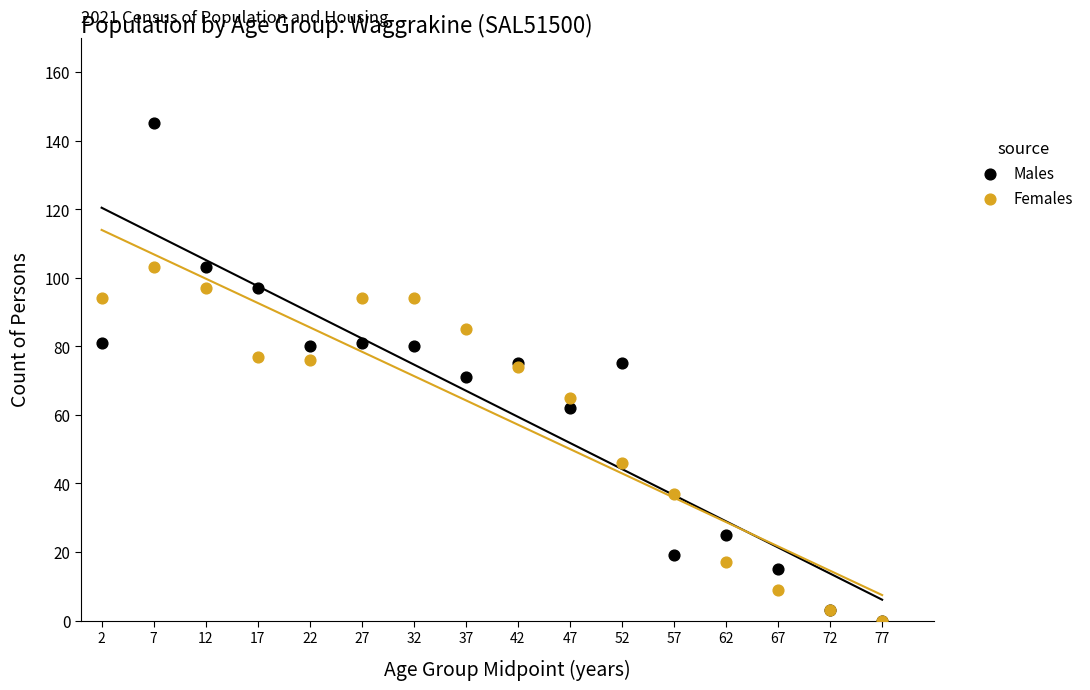

In the Females series, what Y value is closest to 51?

46